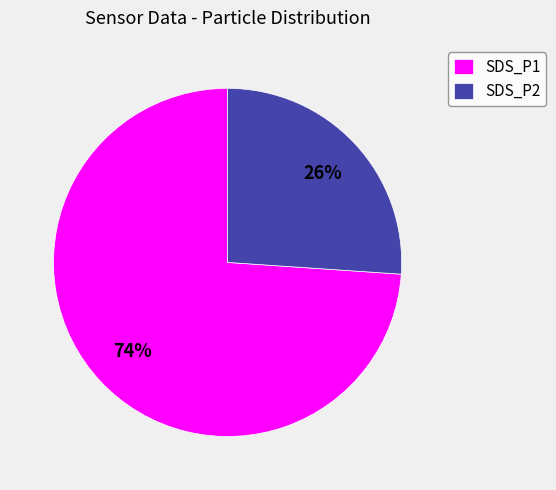

Which category has the smallest portion of the pie?

SDS_P2